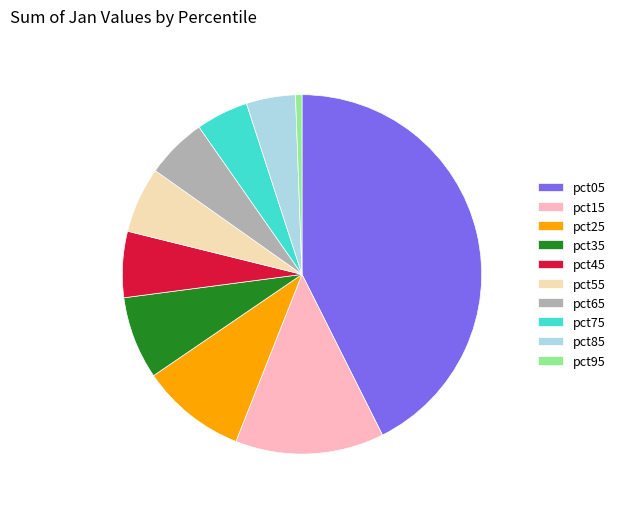

Which has a higher value, pct95 or pct75?

pct75